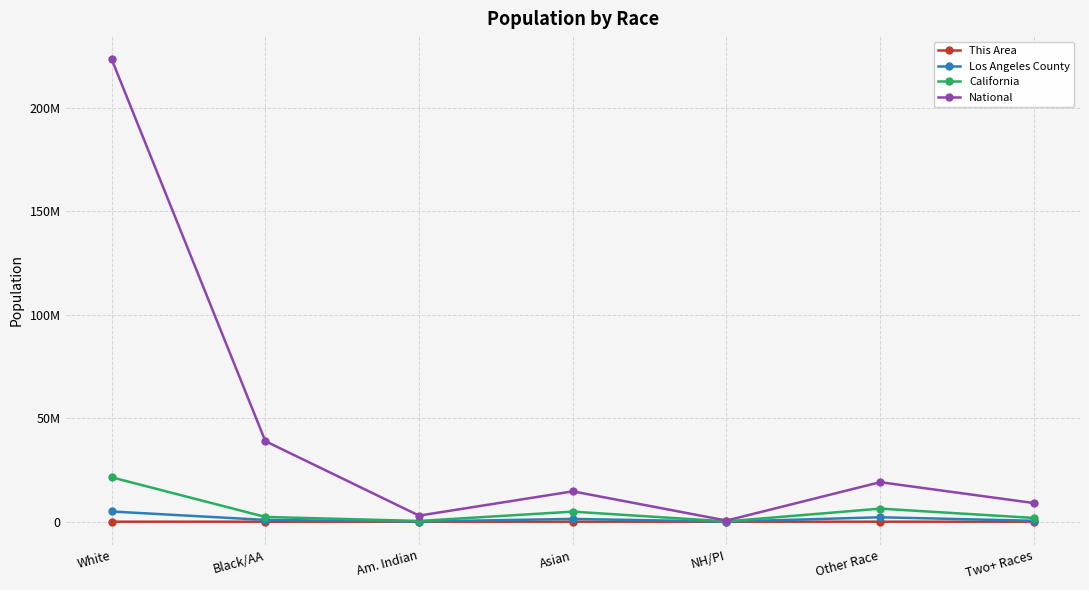

What is the difference between the second highest and minimum values in the Los Angeles County series?

2114538